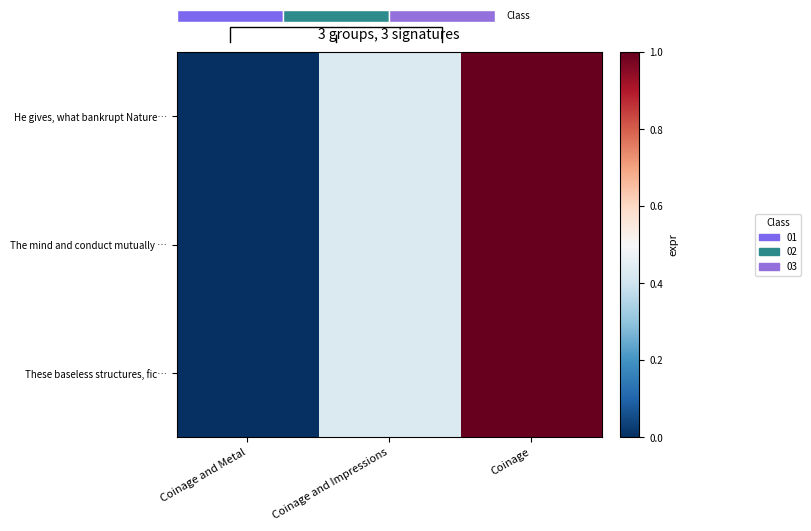

Which series has the widest spread of values?

He gives, what bankrupt Nature…